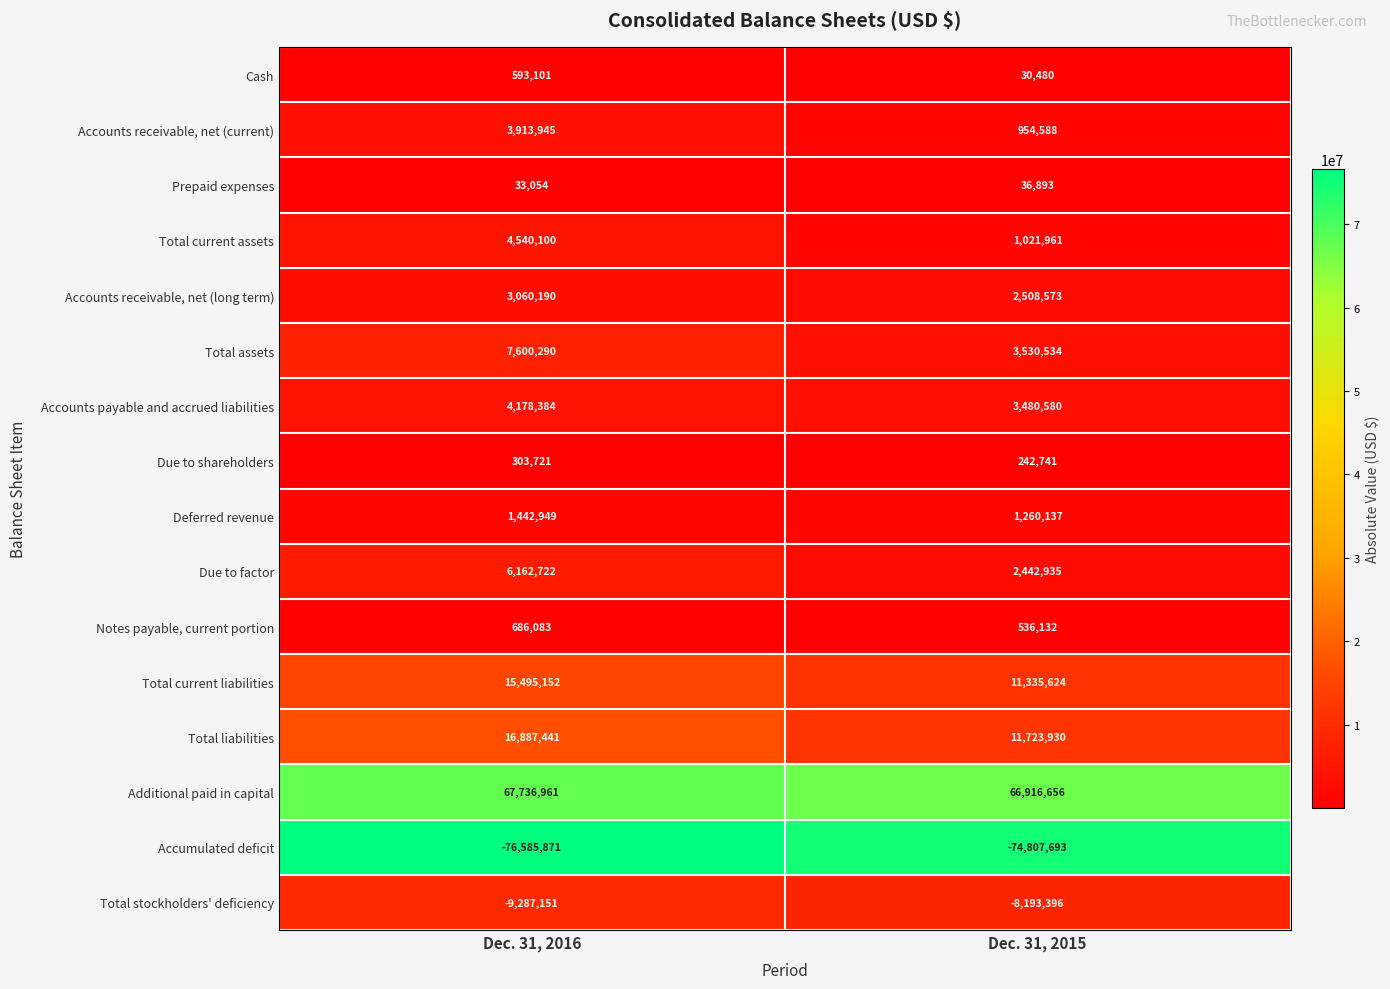

What is the difference between the Total assets values at Dec. 31, 2015 and Dec. 31, 2016?

4069756